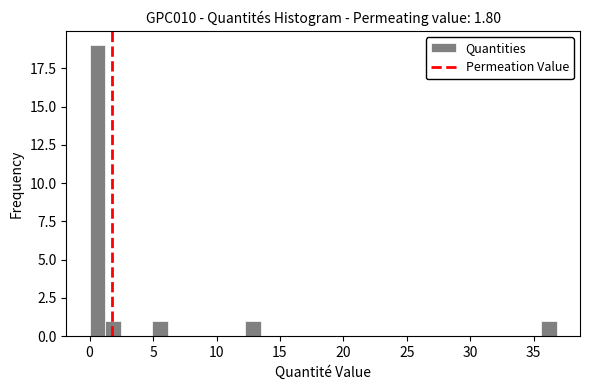

Read against the x-axis, roughly where is the centre of the tallest bar?

0.5